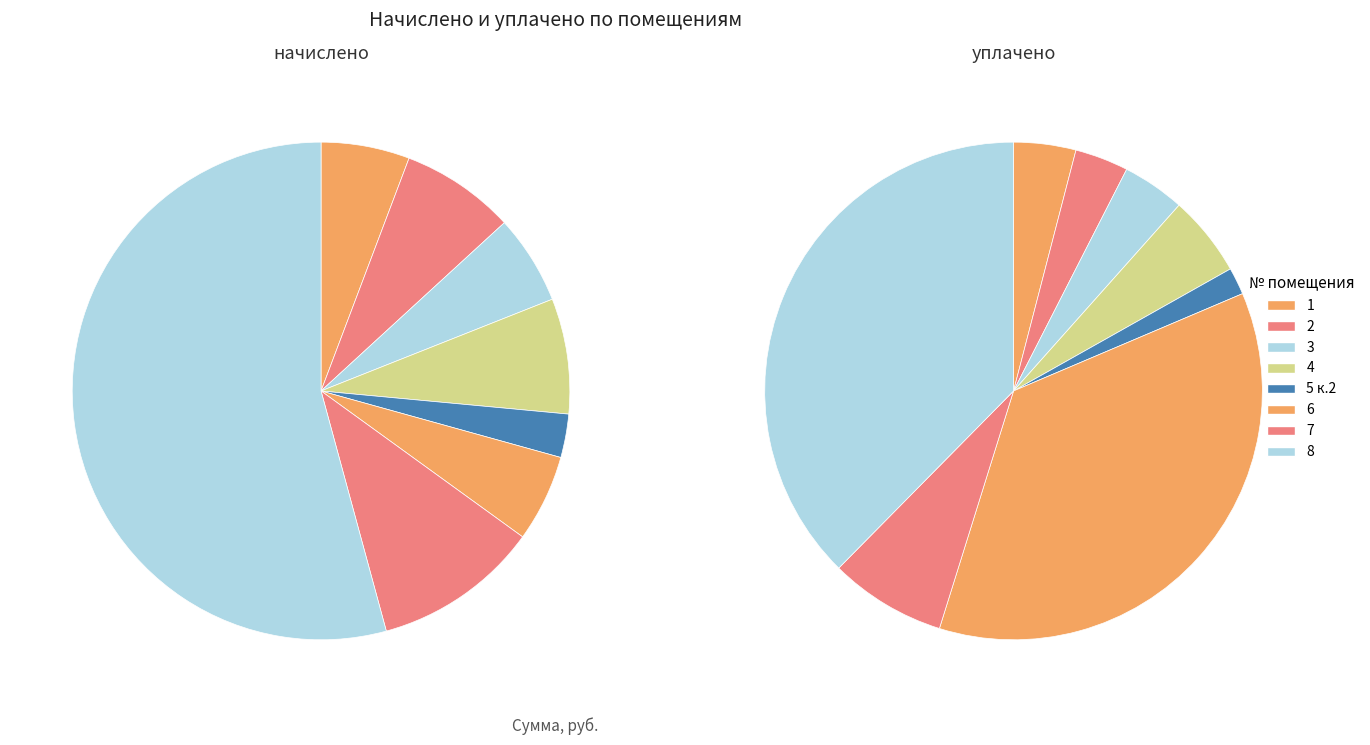

Rank the series at 6 from lowest to highest value.

начислено, уплачено